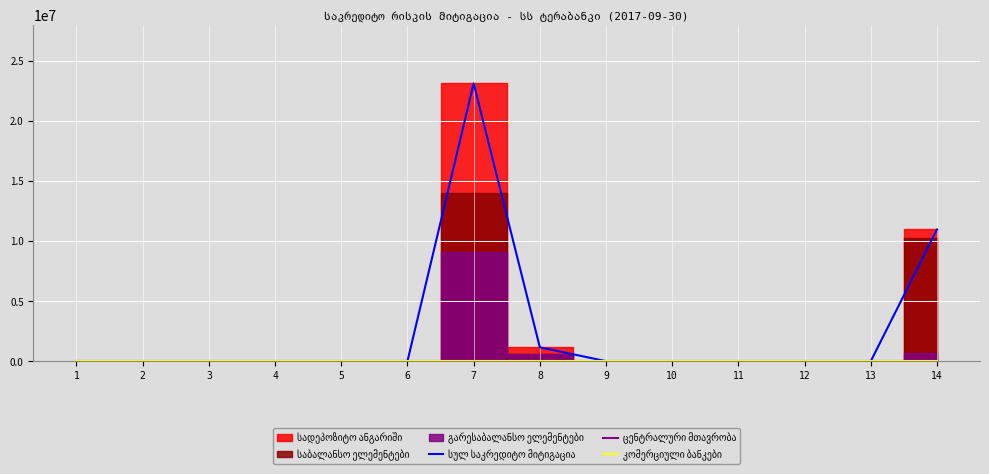

The სულ საკრედიტო მიტიგაცია series shows 0.0 at 11. True or false?

True